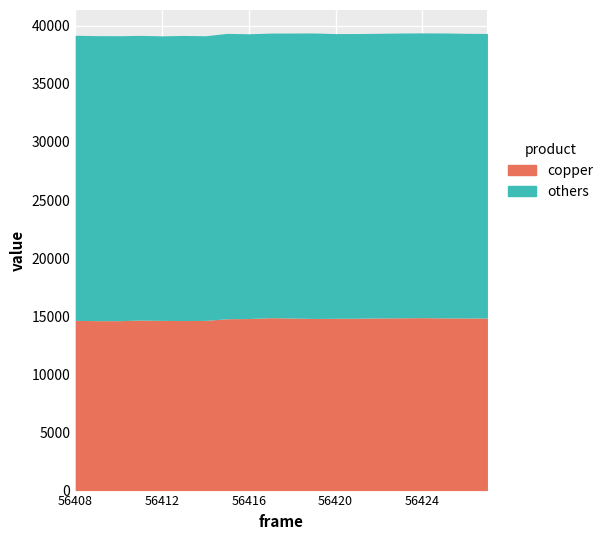

What is the minimum value shown in the chart?

14620.0